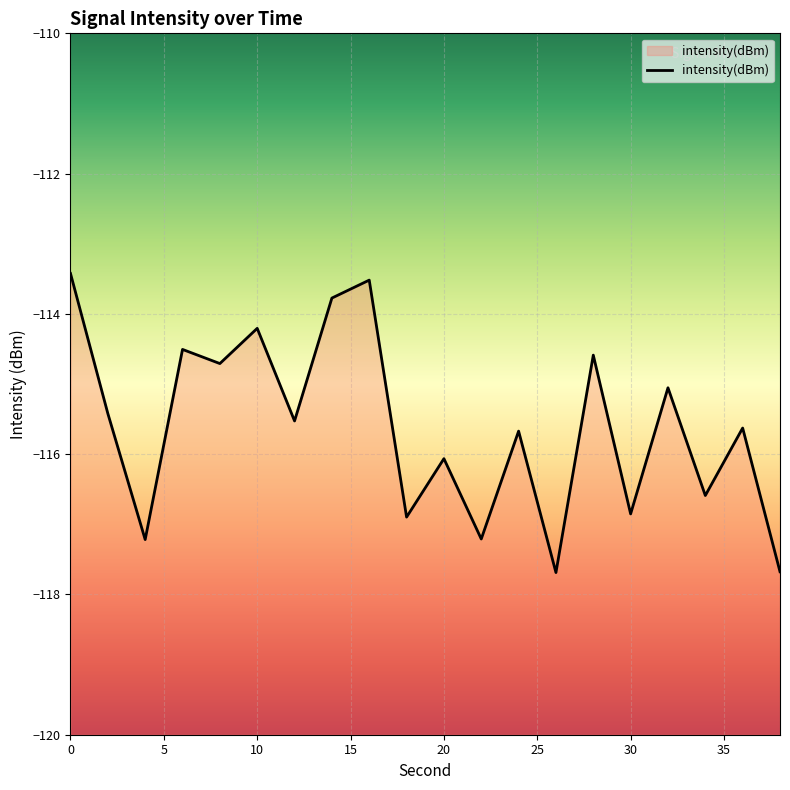

The chart shows a value of -117.2 at 4. True or false?

True